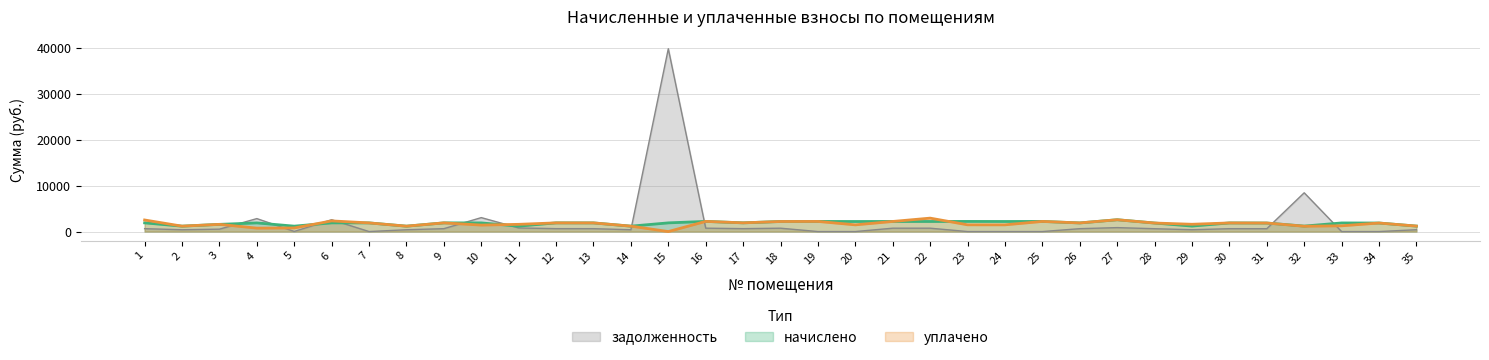

Which label corresponds to the smallest value in the chart?

7